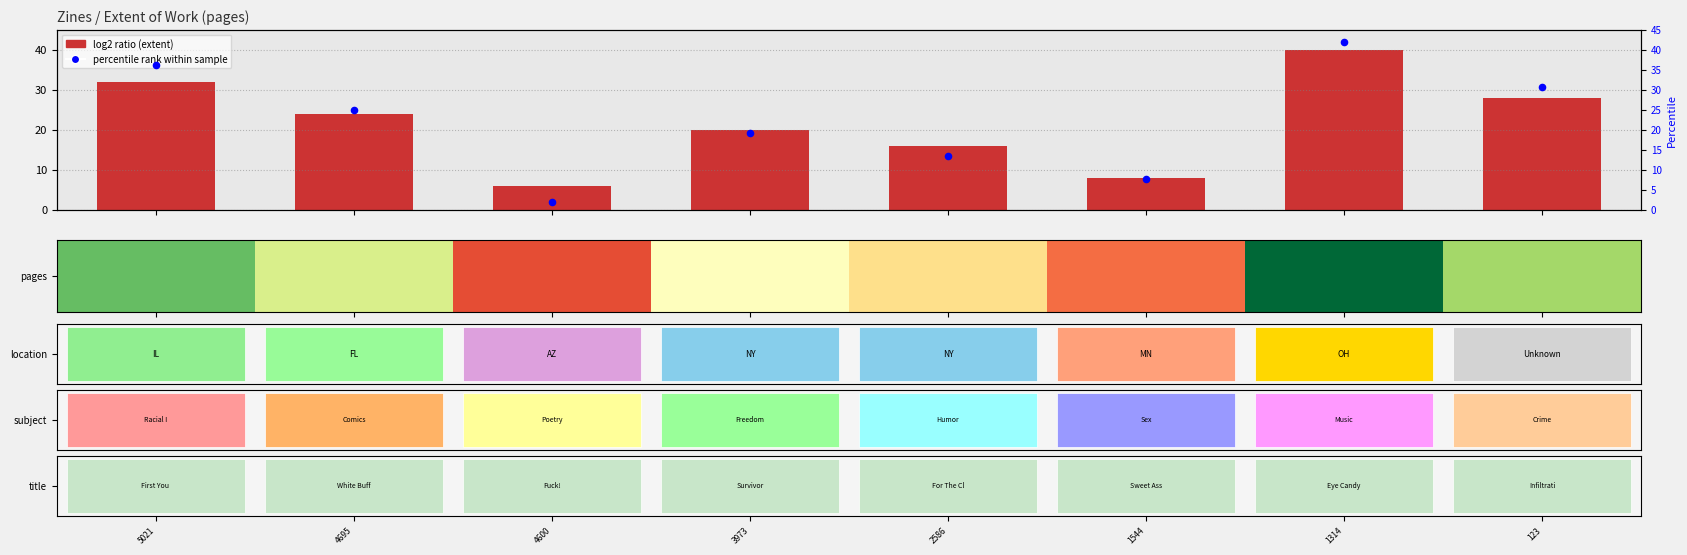

What is the minimum value shown in the chart?

2.0